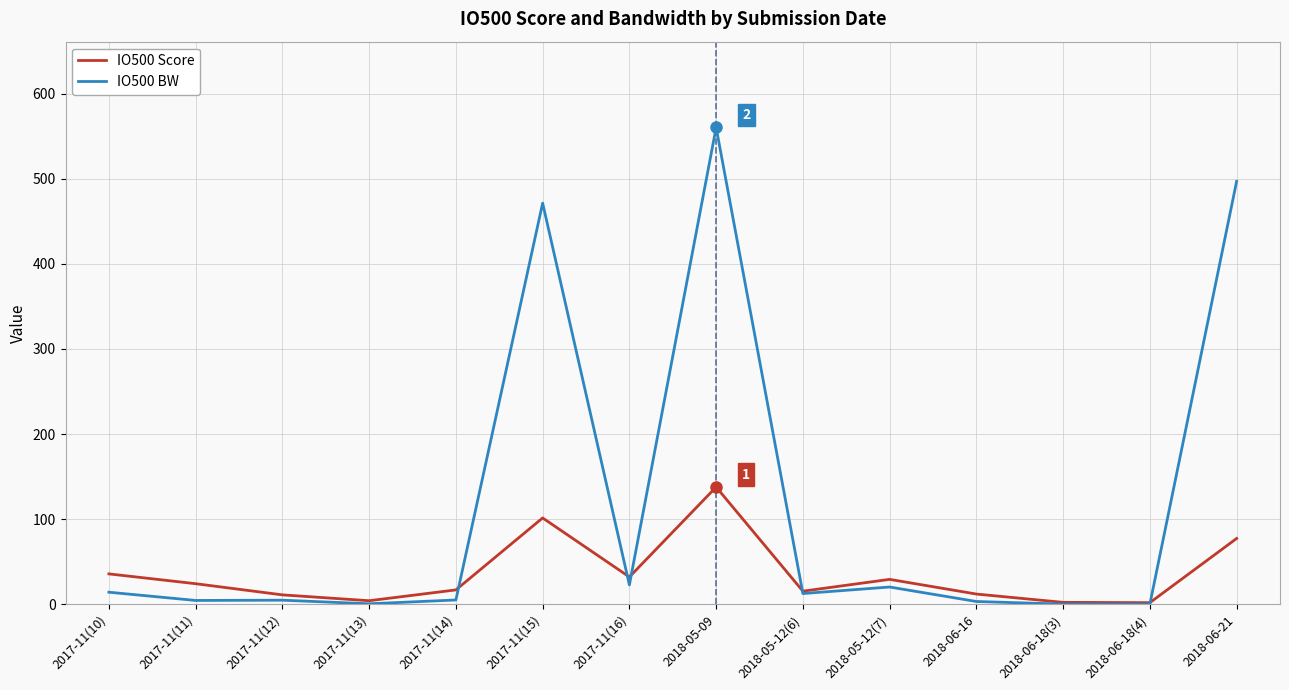

Is it true that IO500 Score equals 101.5 at 2017-11(15)?

True